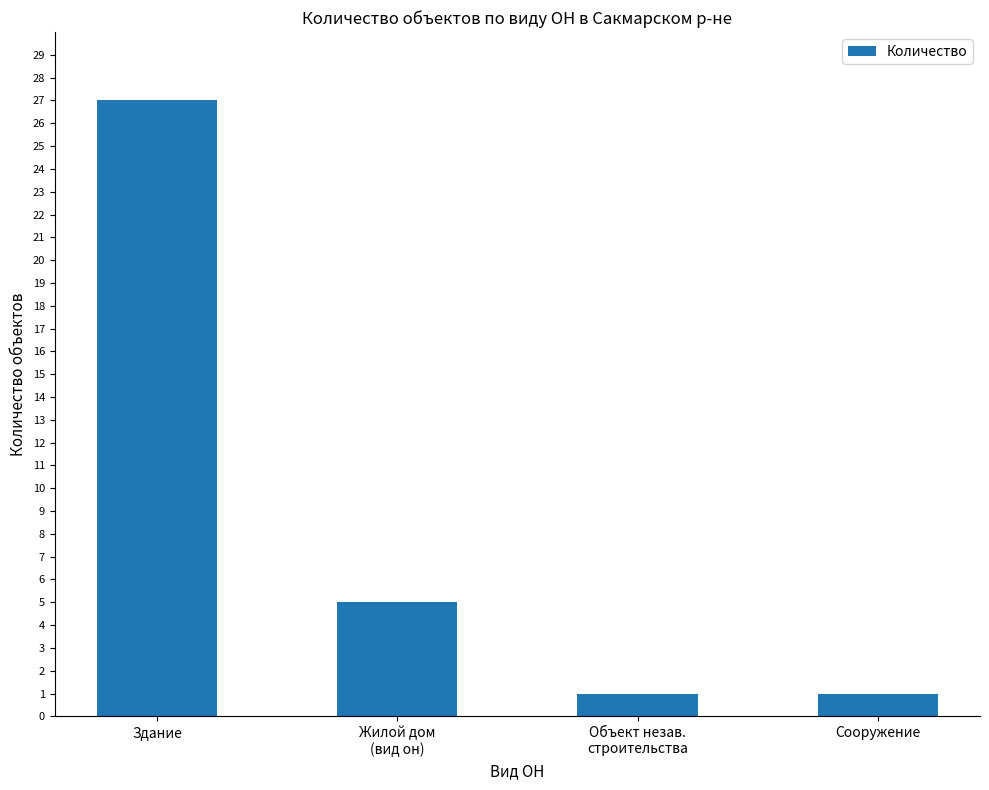

Reading left to right, transcribe all the data shown in this chart.

Здание=27	Жилой дом
(вид он)=5	Объект незав.
строительства=1	Сооружение=1